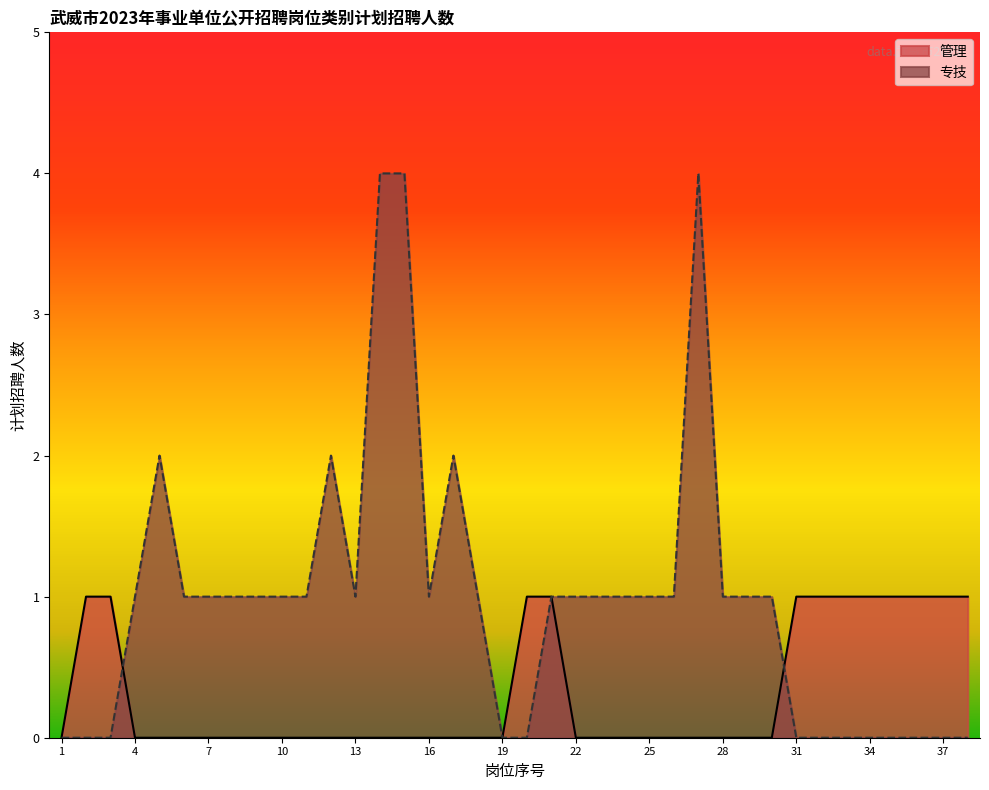

Rank the series at 22 from highest to lowest value.

专技, 管理